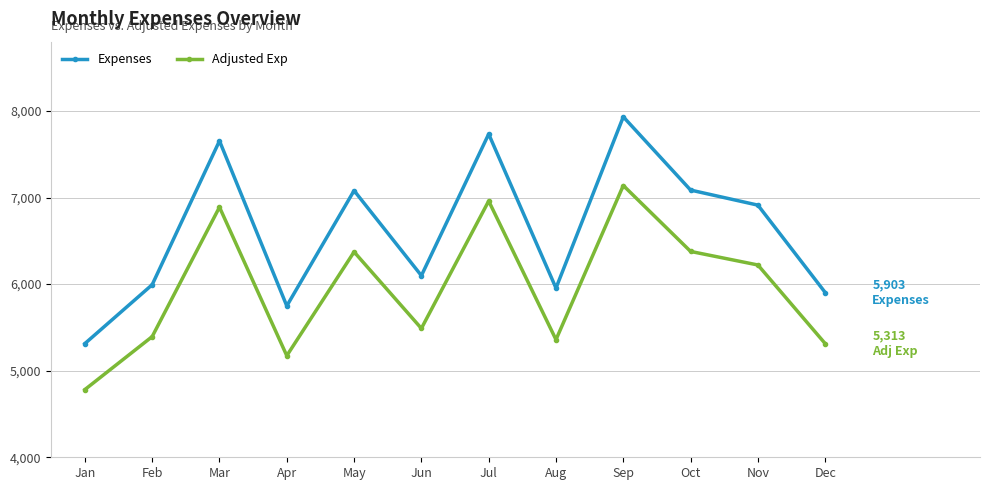

At which category is the sum across all series the highest?

Sep